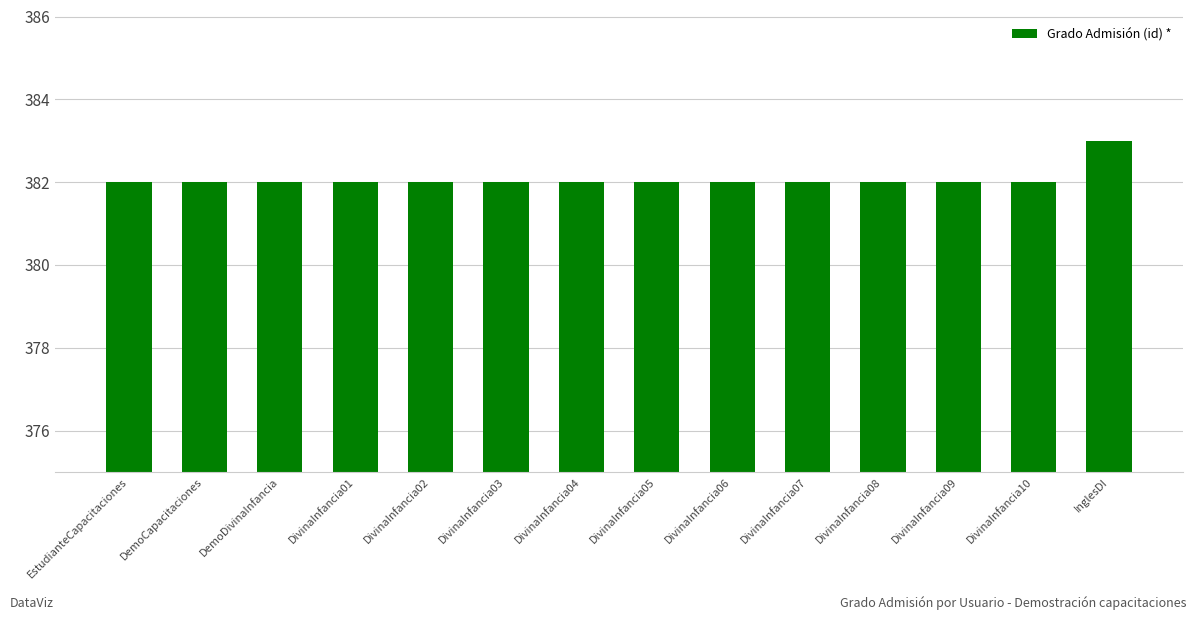

How many distinct data groups are displayed?

1